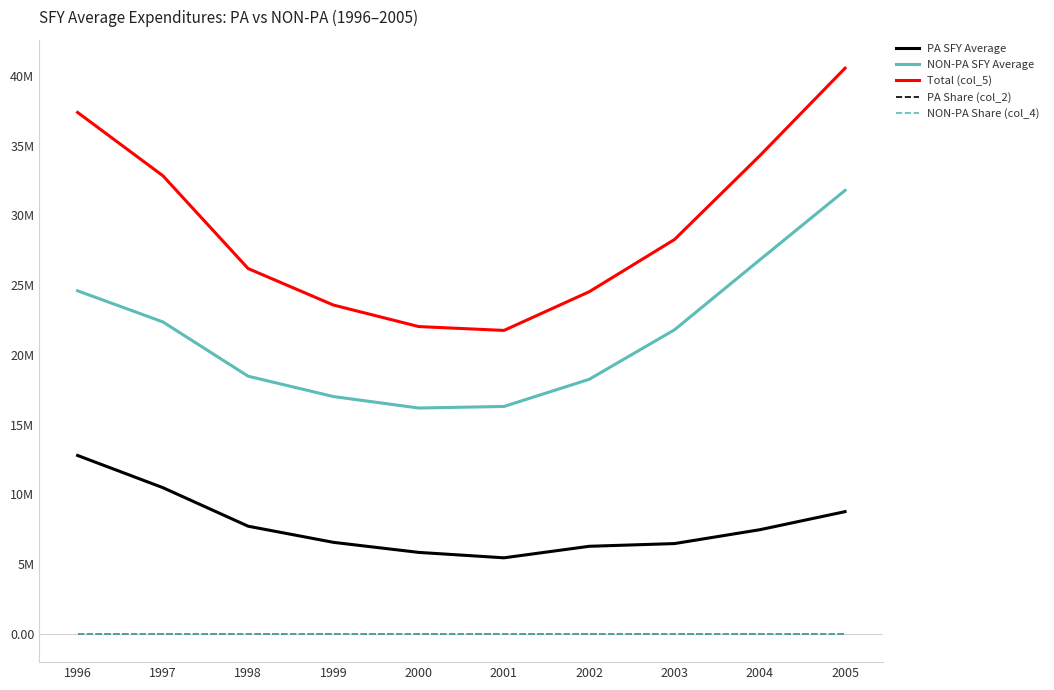

Reading left to right, what are all the values shown in this chart?

PA SFY Average: 12789760.7	10481216.1	7717809.0	6560844.8	5840000.8	5451816.2	6278302.2	6472685.2	7465648.6	8761644.5
NON-PA SFY Average: 24595093.8	22364894.1	18472113.0	17013448.1	16191580.5	16302853.0	18250761.2	21799342.6	26813799.3	31796011.8
Total (col_5): 37384854.5	32846110.2	26189922.0	23574292.9	22031581.2	21754669.2	24529063.5	28272027.8	34279447.9	40557656.3
PA Share (col_2): 0.3	0.3	0.3	0.3	0.3	0.3	0.3	0.2	0.2	0.2
NON-PA Share (col_4): 0.7	0.7	0.7	0.7	0.7	0.7	0.7	0.8	0.8	0.8